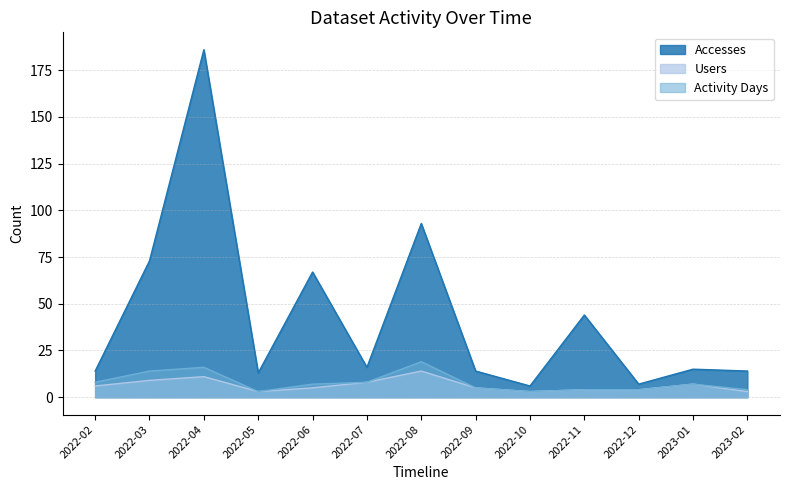

Which has a higher value, 2022-06 or 2022-05?

2022-06